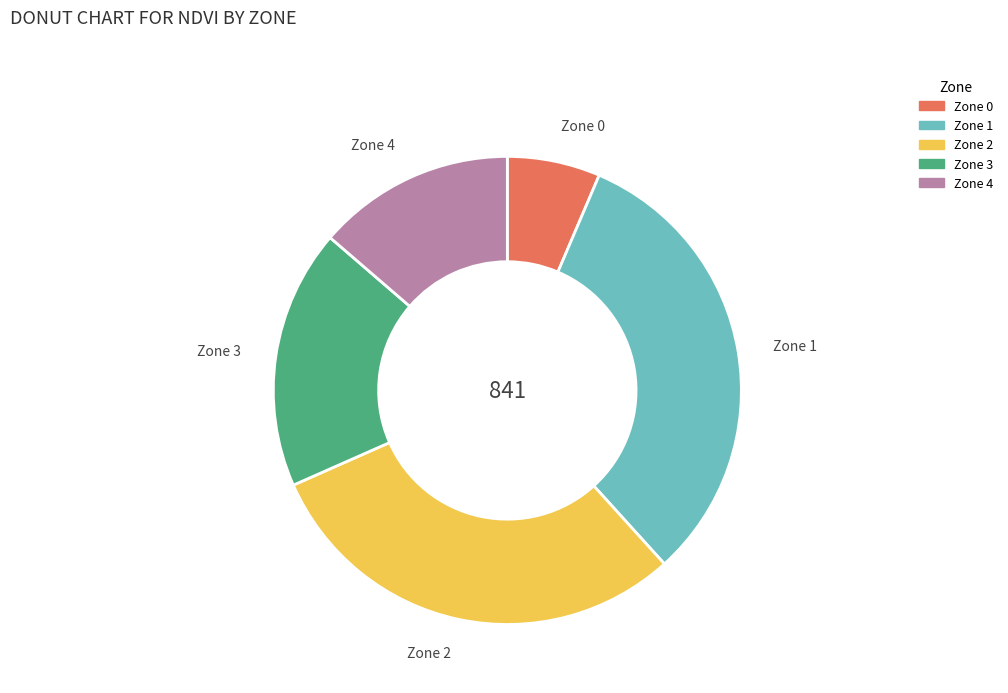

What is the ratio of the value at Zone 4 to the value at Zone 3?

0.8